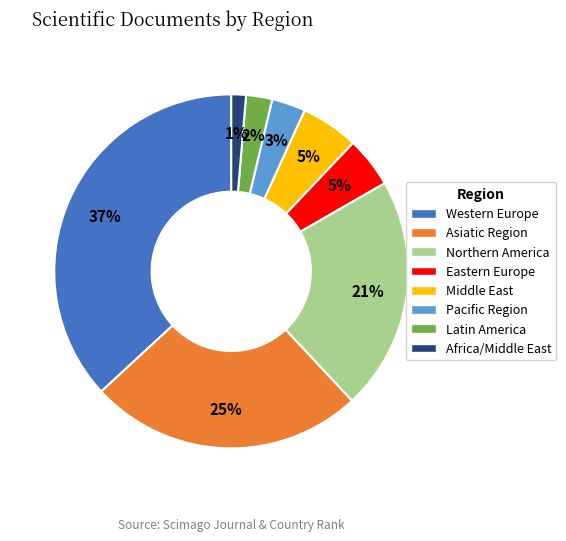

To the nearest percent, what is the average slice percentage?

12%